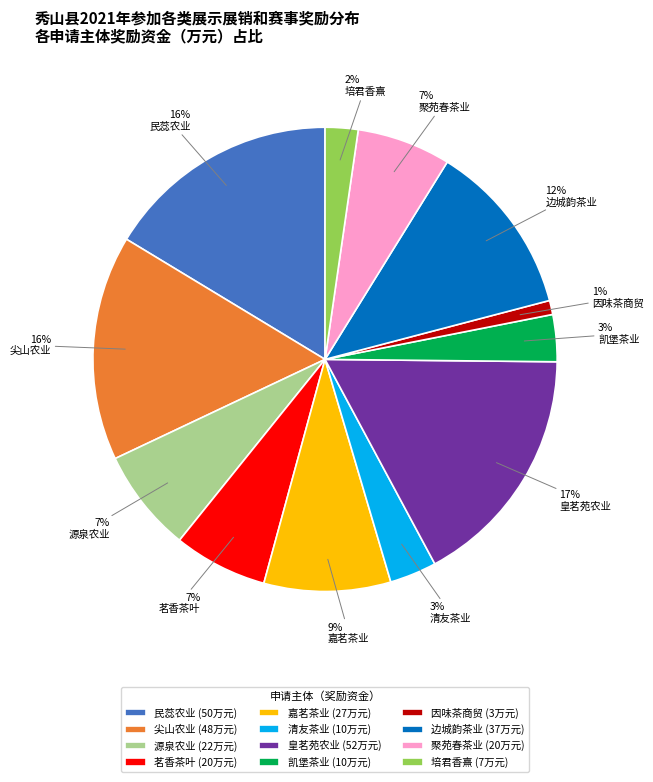

To the nearest percent, what is the average slice percentage?

8%